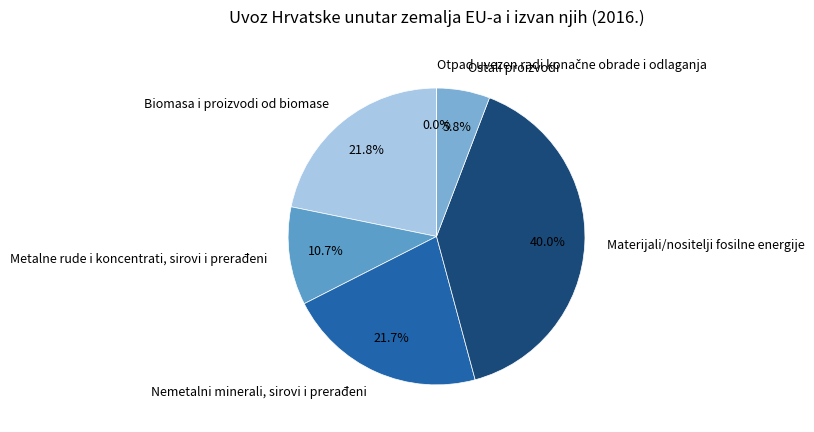

To the nearest percent, what is the average slice percentage?

17%